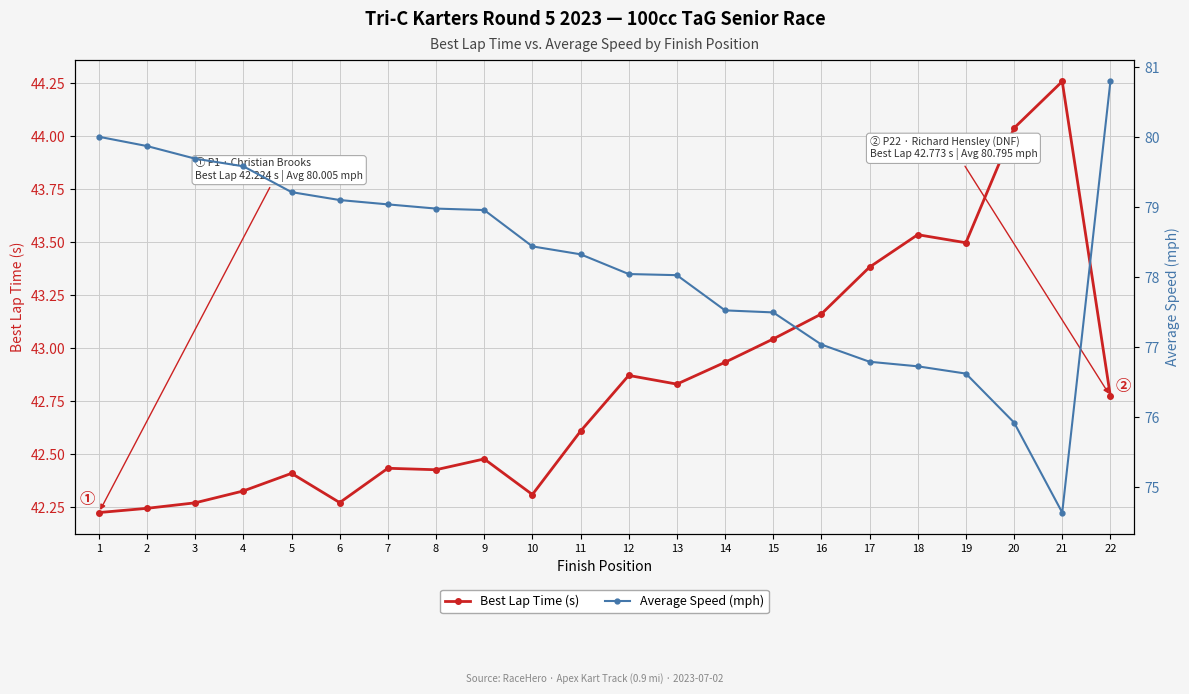

How many lines are shown in the chart?

2